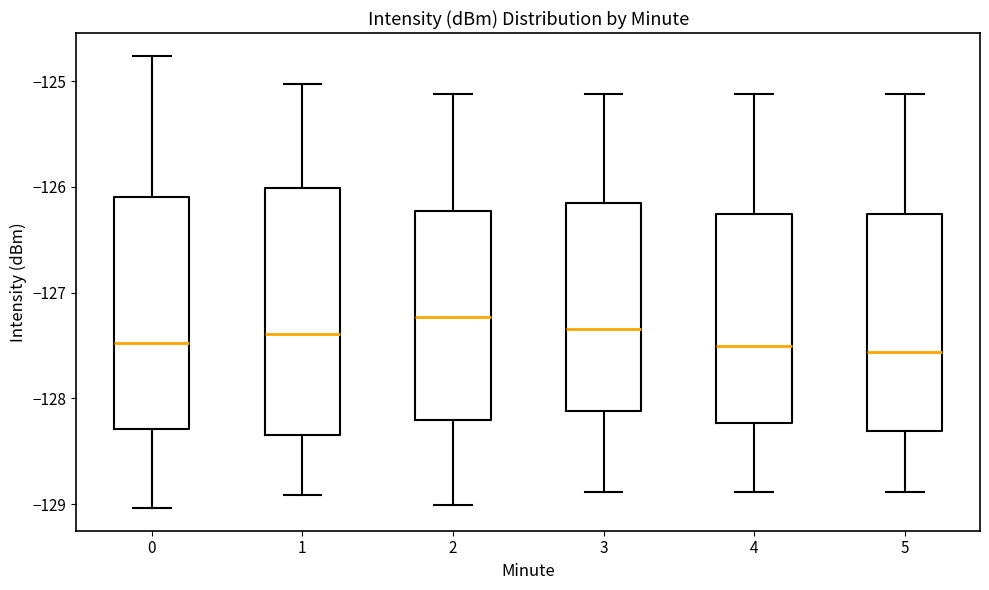

Reading left to right, transcribe this box plot: for each box, give where its median line is, the range the box spans, and where its two whiskers end, as read against the y-axis. The values are not printed on the chart, so give them approximately, as read against the axis.

0: median -127.5, box -128.3 to -126.1, whiskers -129.0 to -124.8
1: median -127.4, box -128.3 to -126.0, whiskers -128.9 to -125.0
2: median -127.2, box -128.2 to -126.2, whiskers -129.0 to -125.1
3: median -127.3, box -128.1 to -126.1, whiskers -128.9 to -125.1
4: median -127.5, box -128.2 to -126.3, whiskers -128.9 to -125.1
5: median -127.6, box -128.3 to -126.3, whiskers -128.9 to -125.1